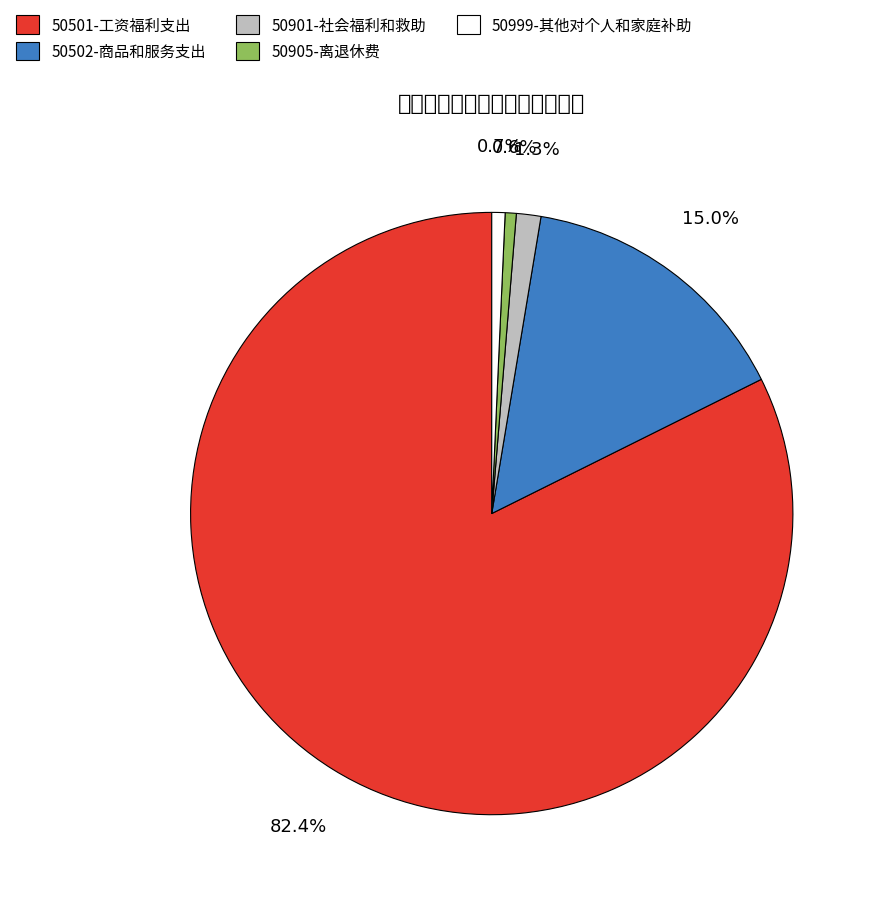

What portion of the pie excludes 50901-社会福利和救助?

98.7%